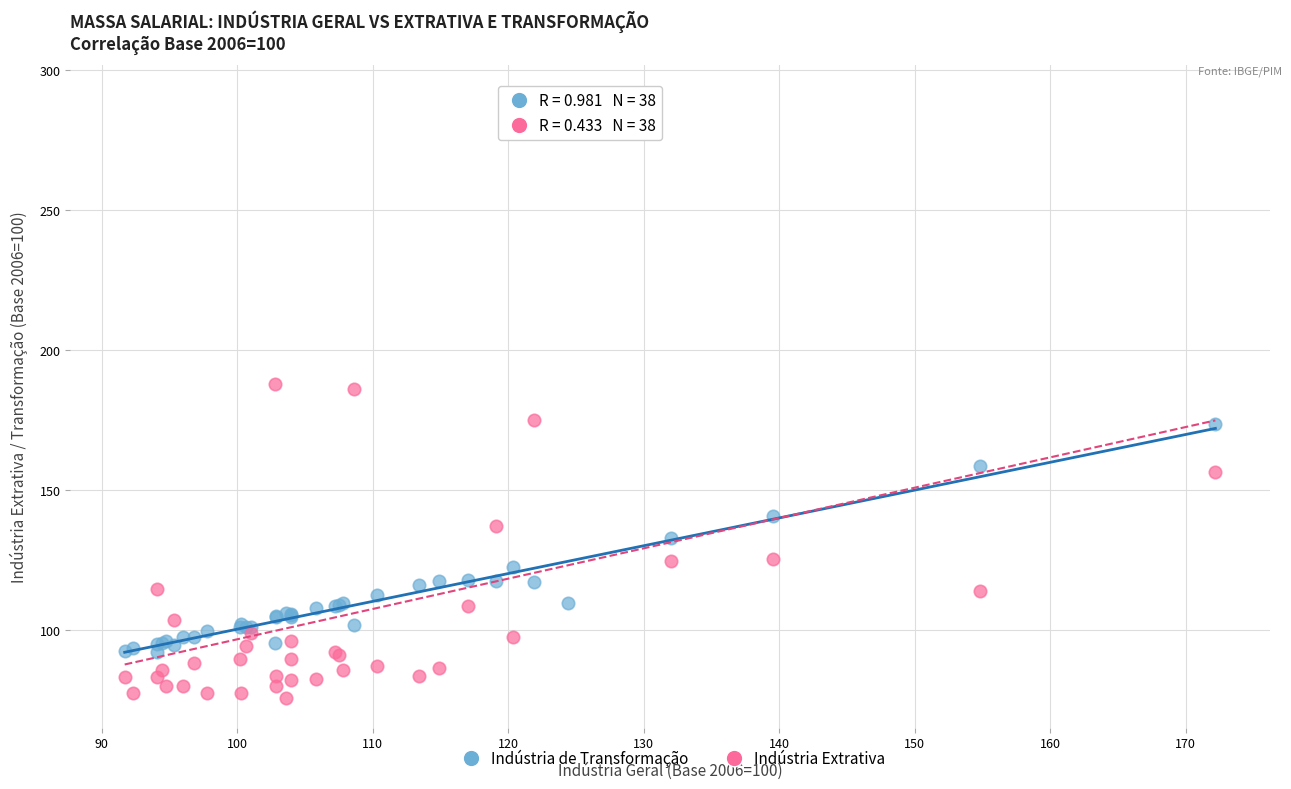

What are all the series names shown in the legend?

Indústria de Transformação, Indústria Extrativa